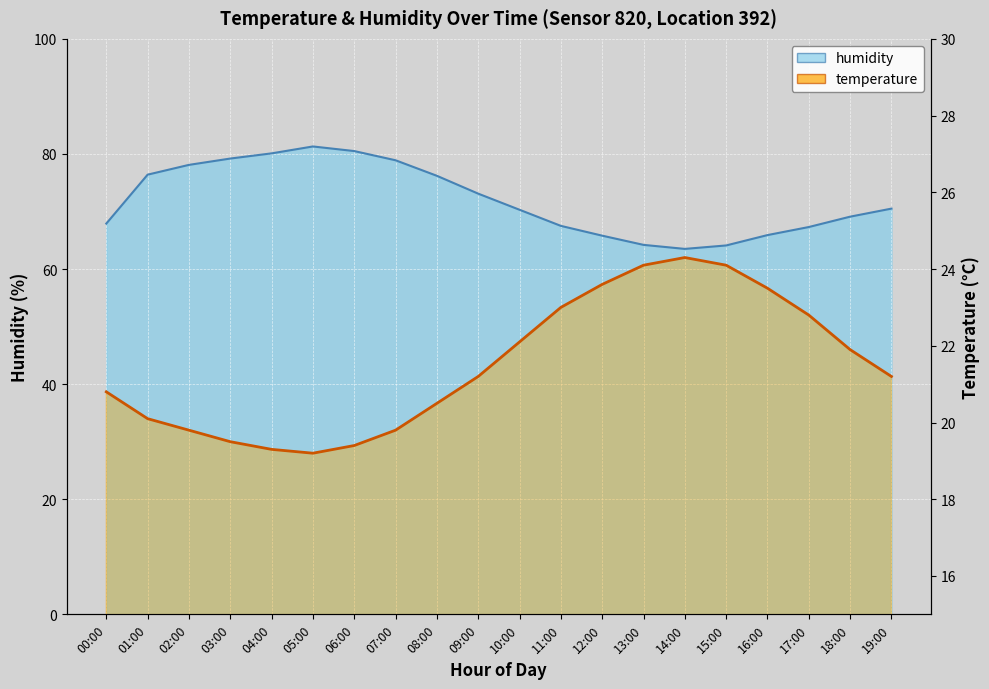

Which series changed the most between 12:00 and 17:00?

humidity